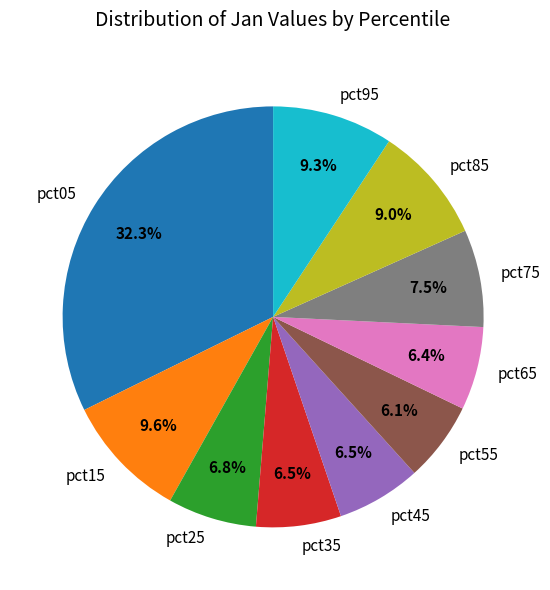

How many slices are in this pie chart?

10